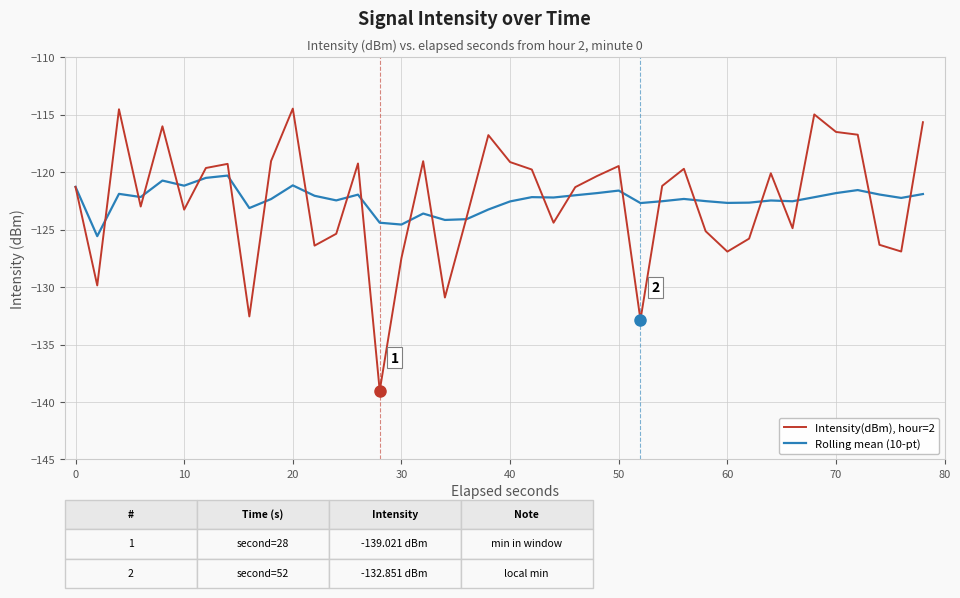

Does the chart display data point markers on the line(s)?

No